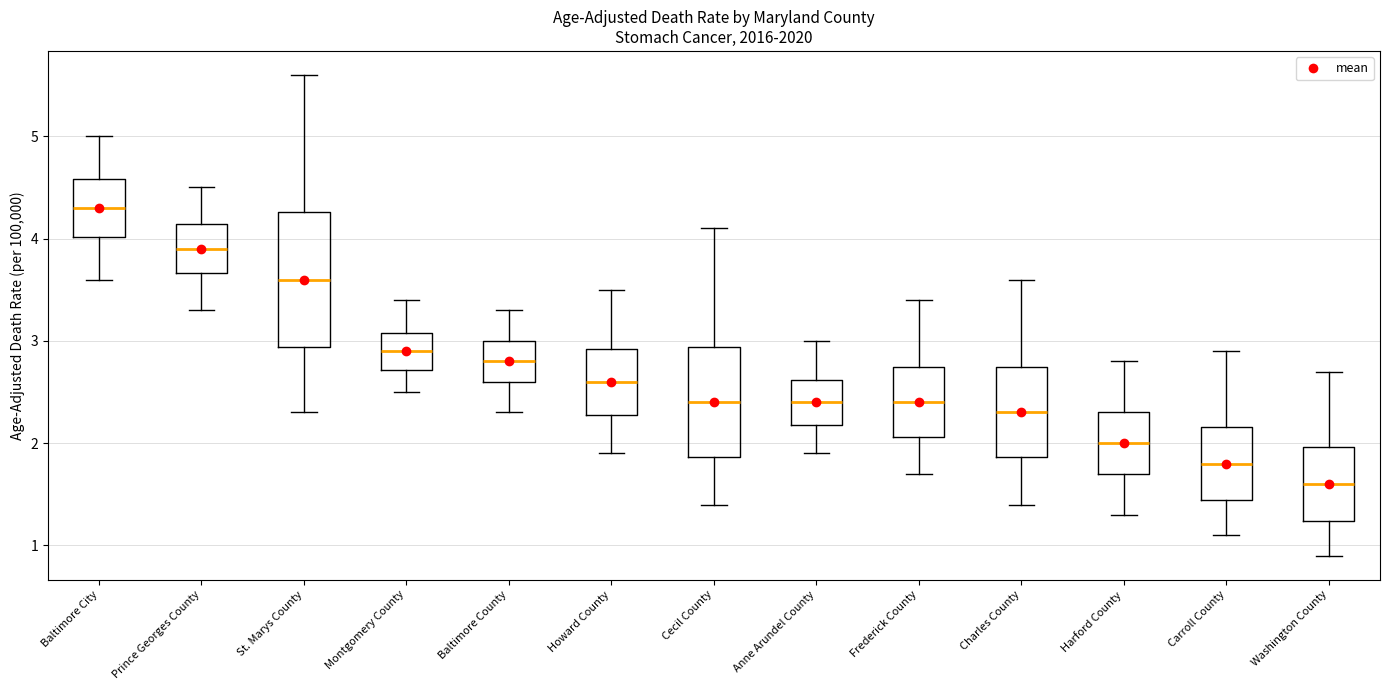

Where does the upper whisker of the box for Baltimore County end on the y-axis? The values are not printed on the chart, so give them approximately, as read against the axis.

3.3